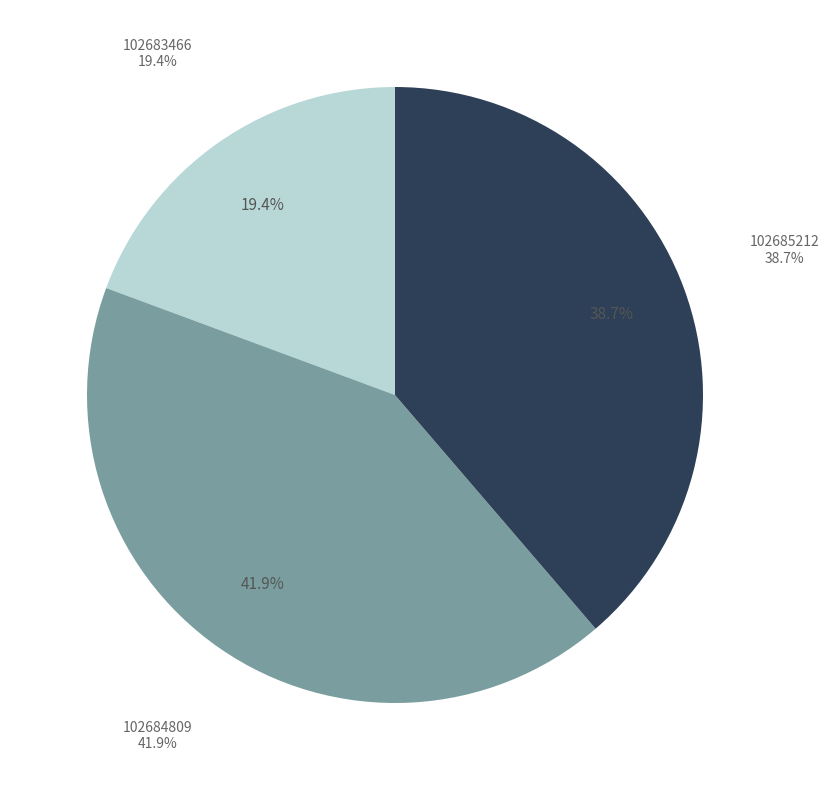

Combined, what portion of the pie is 102684809 and 102685212?

80.6%